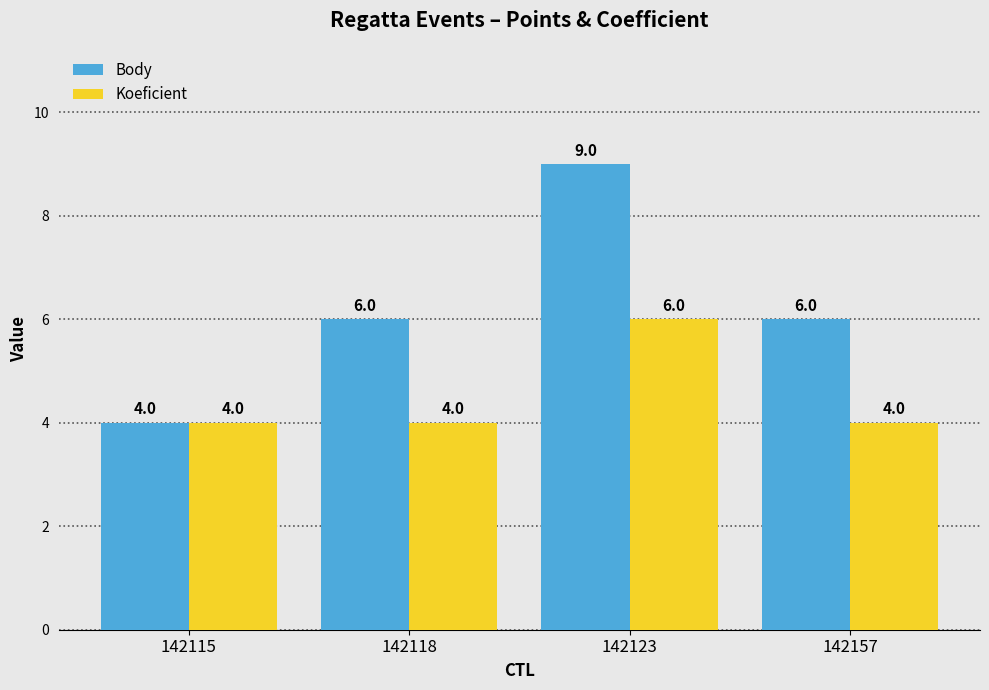

Reading left to right, list all the values displayed in this chart.

Body: 4	6	9	6
Koeficient: 4	4	6	4